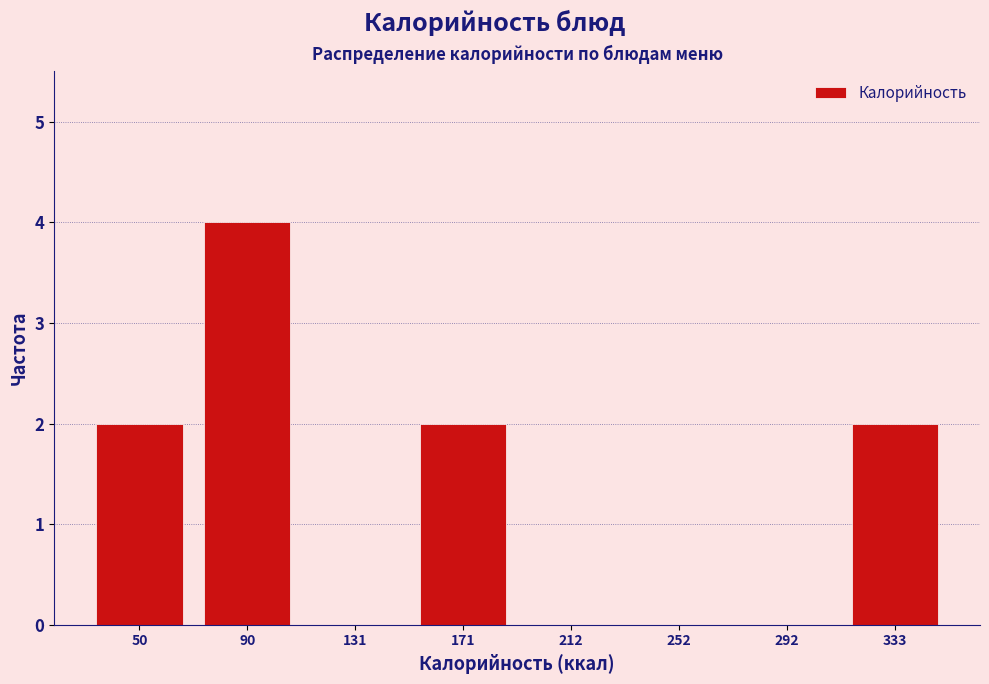

How tall is the bar that spans 150 to 190 on the x-axis? Neither the bar edges nor the heights are printed on the chart, so give them approximately, as read against the axes.

2